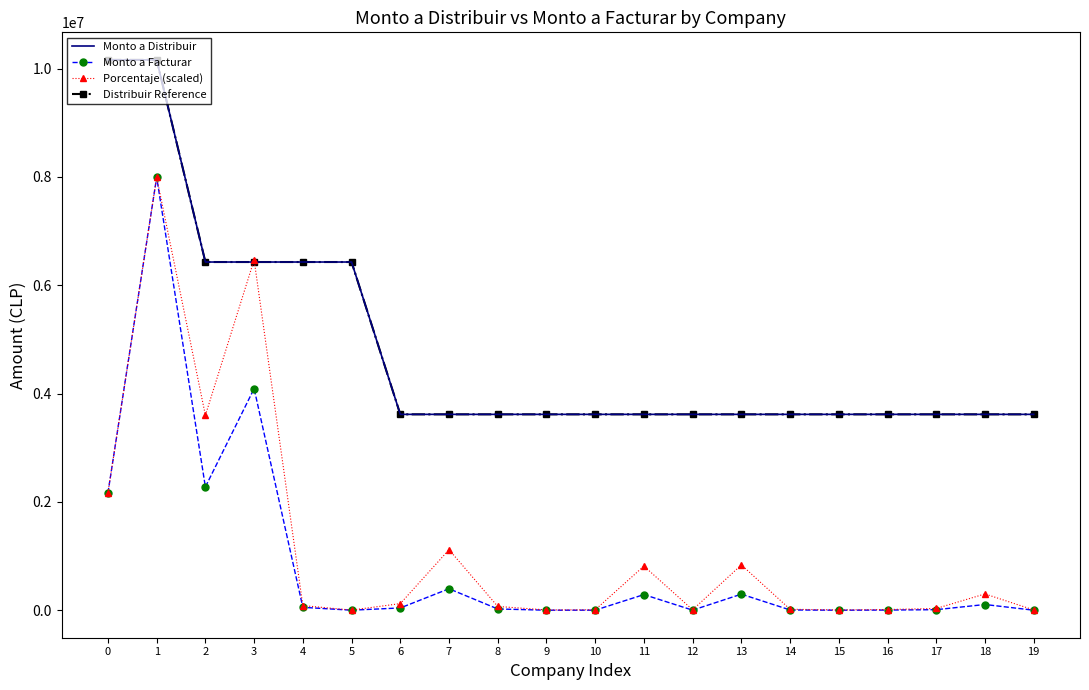

Which series has the largest total across all categories?

Monto a Distribuir